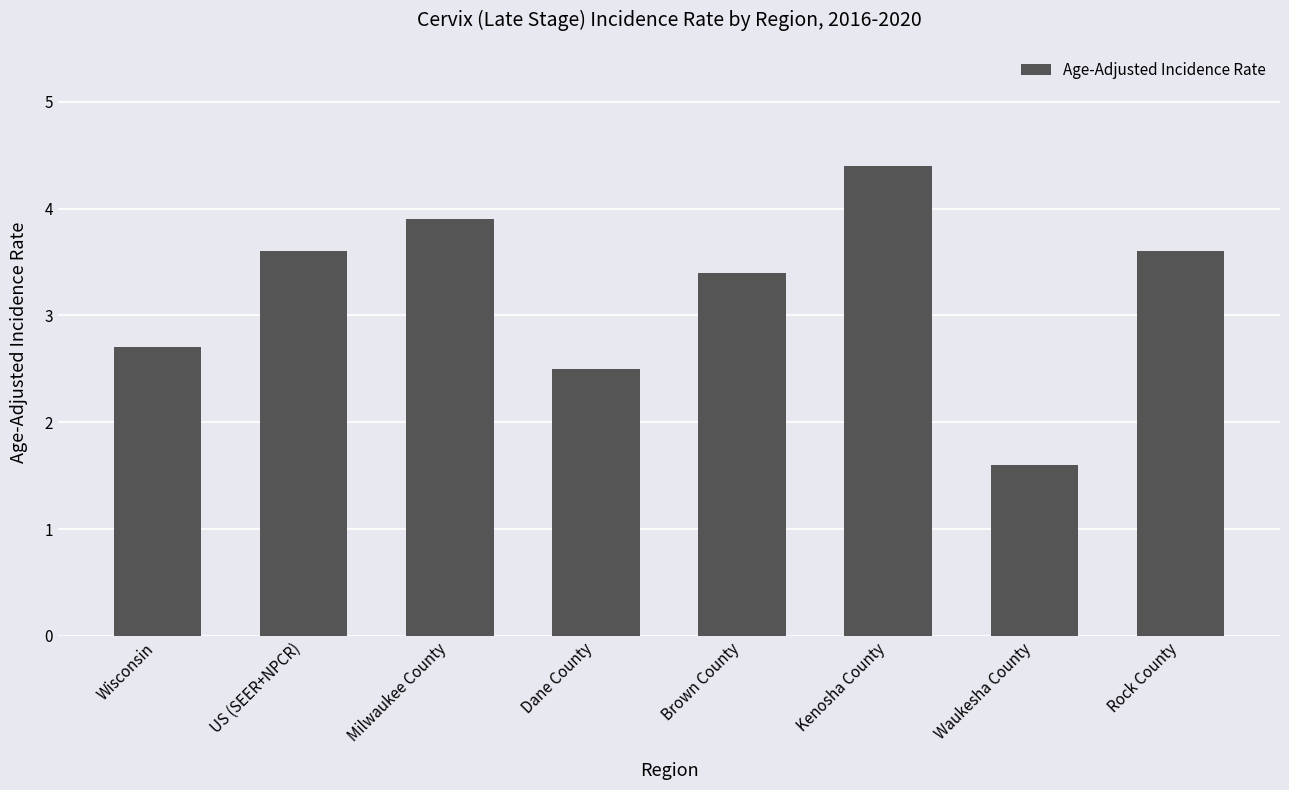

Is it true that the value at Brown County is 1.4?

False